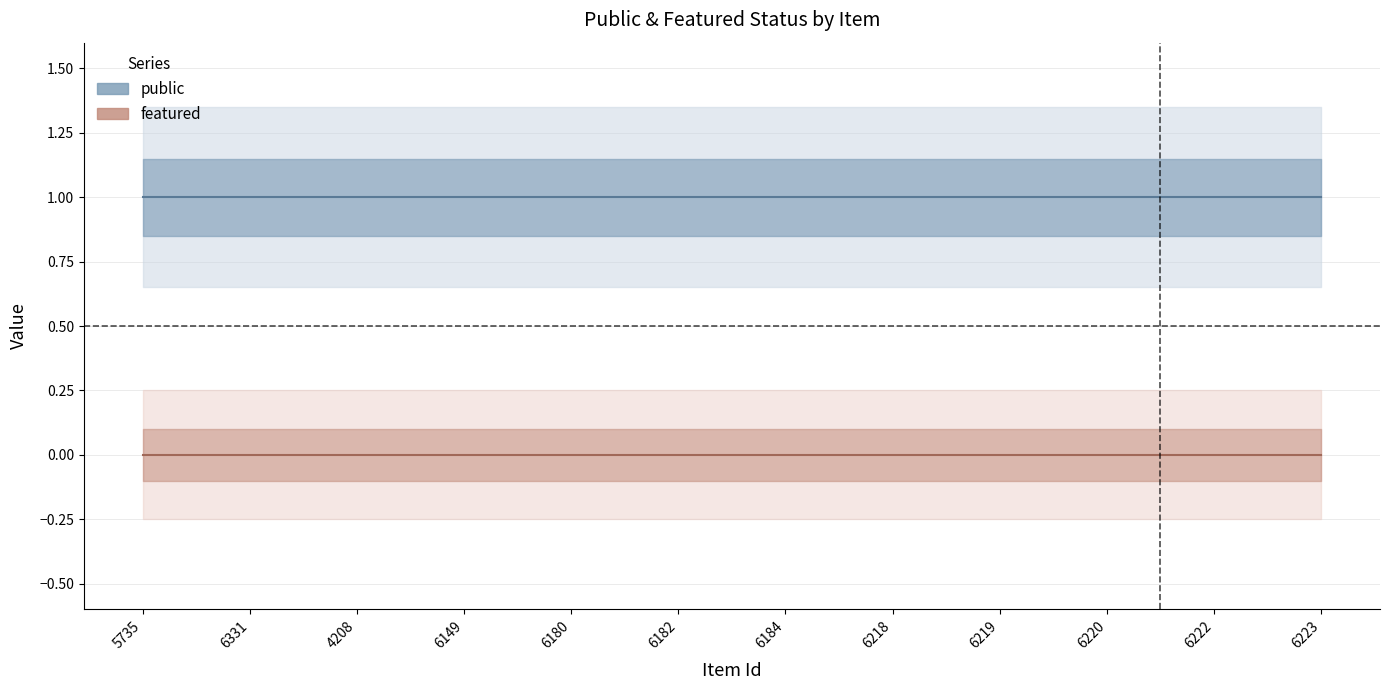

What are all the series names shown in the legend?

public, featured